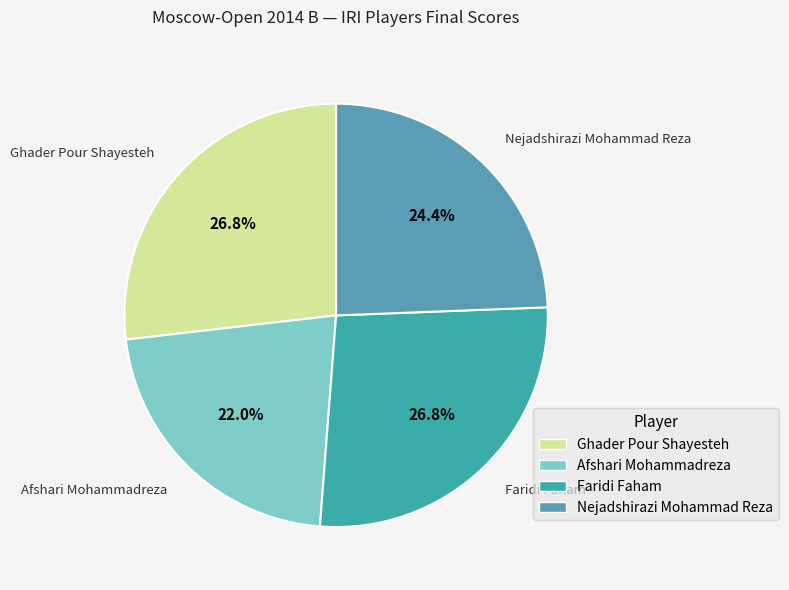

Which has a higher value, Faridi Faham or Nejadshirazi Mohammad Reza?

Faridi Faham